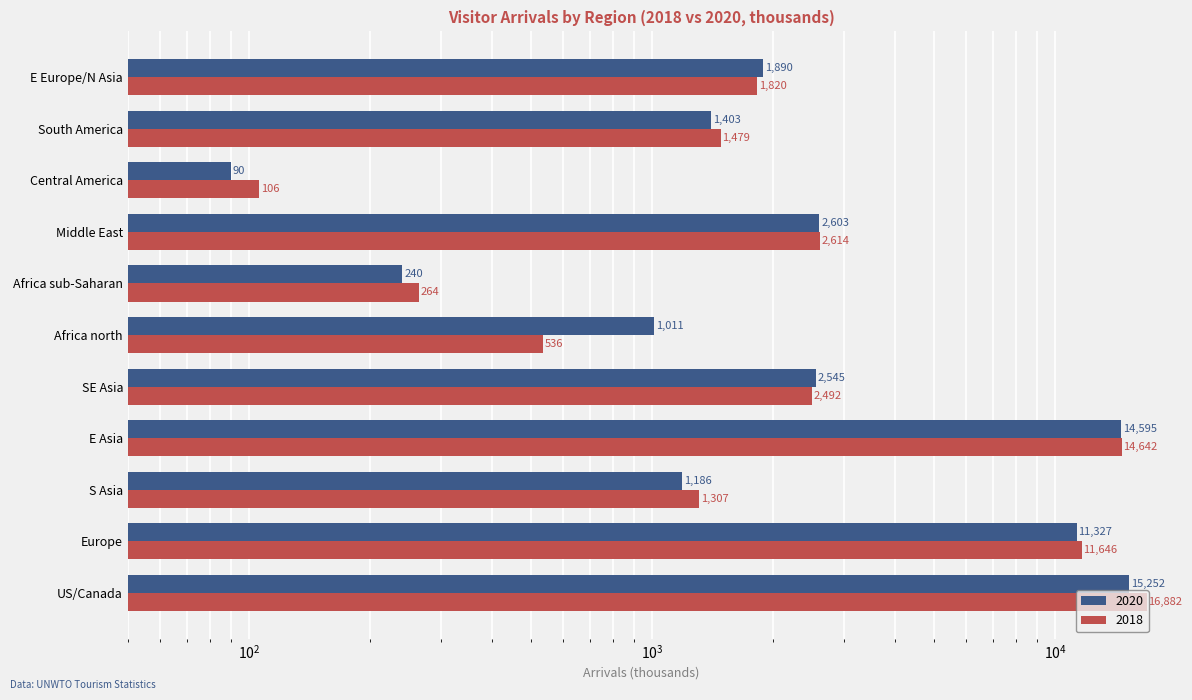

Reading left to right, transcribe all the data shown in this chart.

2020: US/Canada=15252	Europe=11327	S Asia=1186	E Asia=14595	SE Asia=2545	Africa north=1011	Africa sub-Saharan=240	Middle East=2603	Central America=90	South America=1403	E Europe/N Asia=1890
2018: US/Canada=16882	Europe=11646	S Asia=1307	E Asia=14642	SE Asia=2492	Africa north=536	Africa sub-Saharan=264	Middle East=2614	Central America=106	South America=1479	E Europe/N Asia=1820